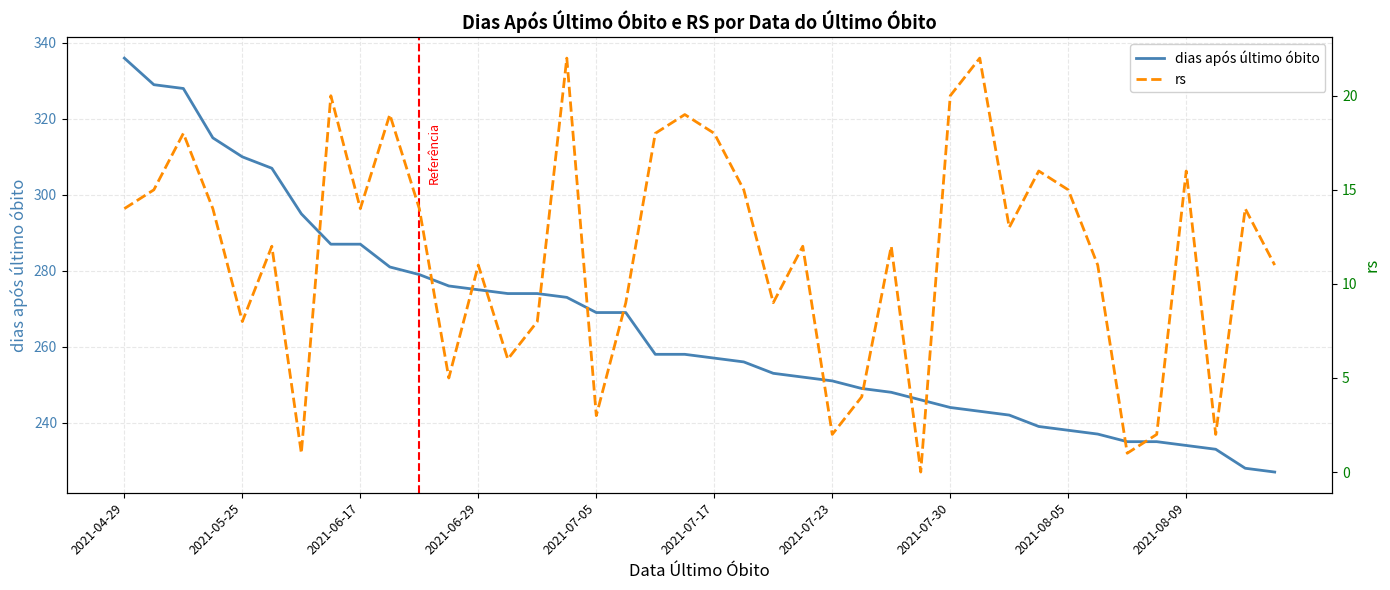

What is the greatest value displayed?

336